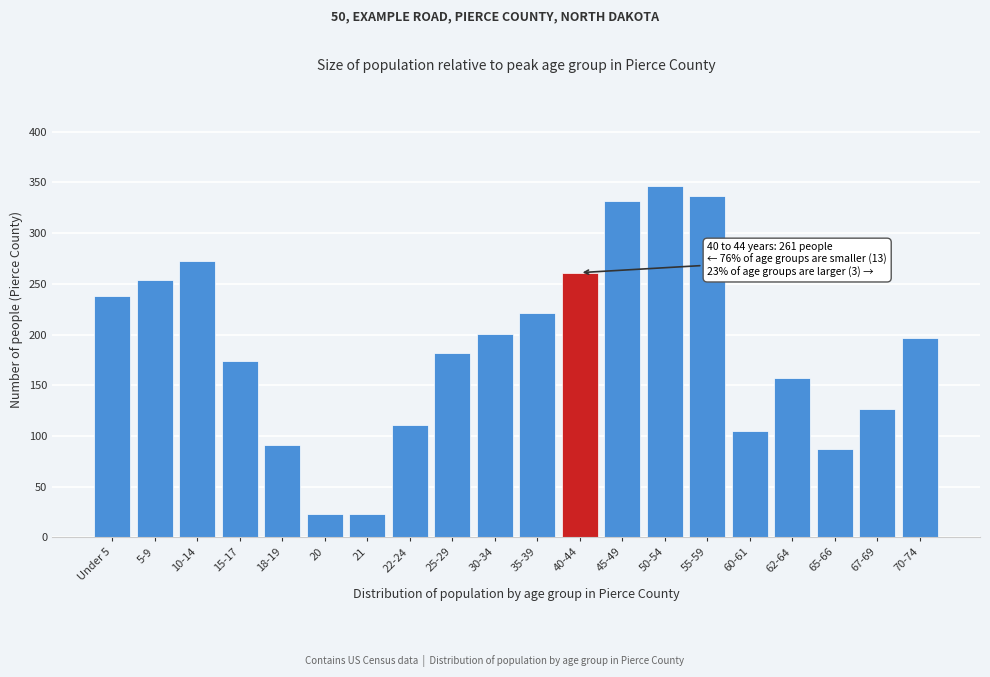

Reading left to right, what are all the values shown in this chart?

238	254	272	174	91	23	23	111	182	201	221	261	332	346	337	105	157	87	127	197